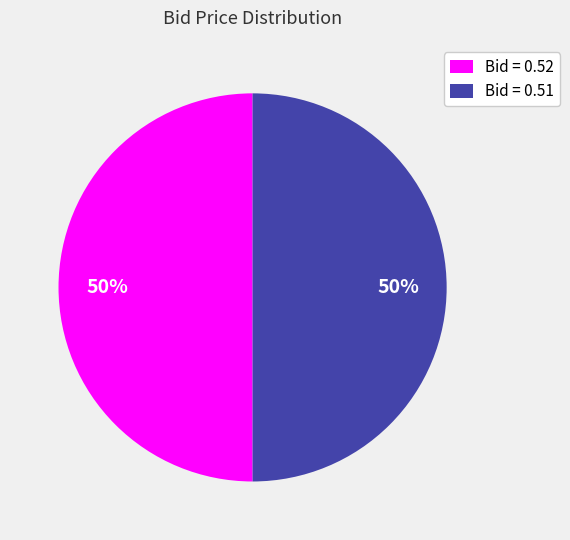

True or false: Bid = 0.52 accounts for 50% of the total.

True